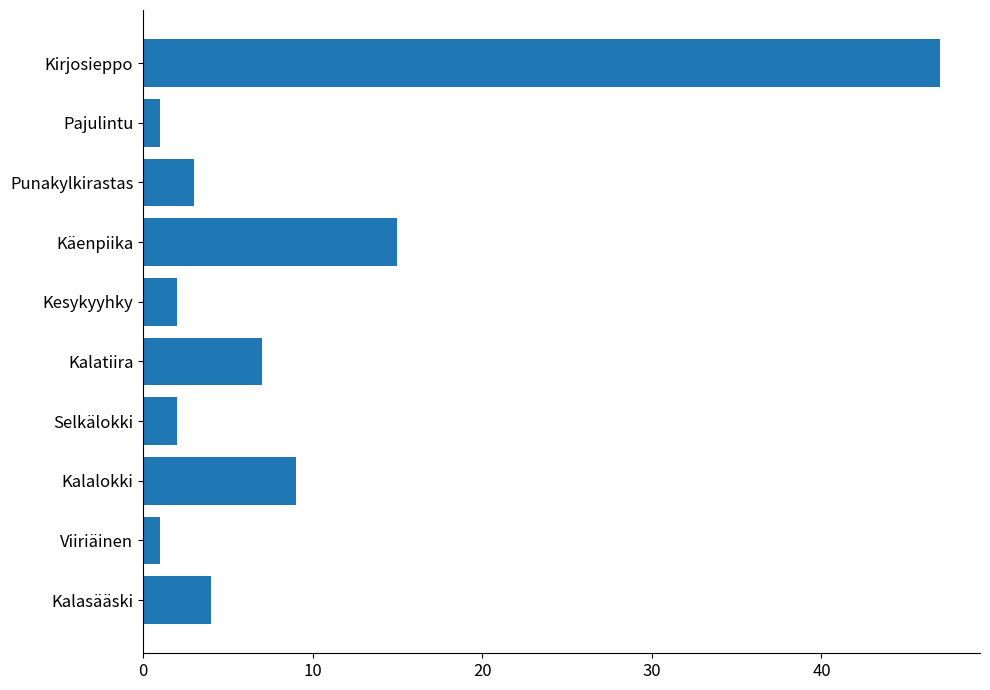

What value does the data have at Kalasääski?

4